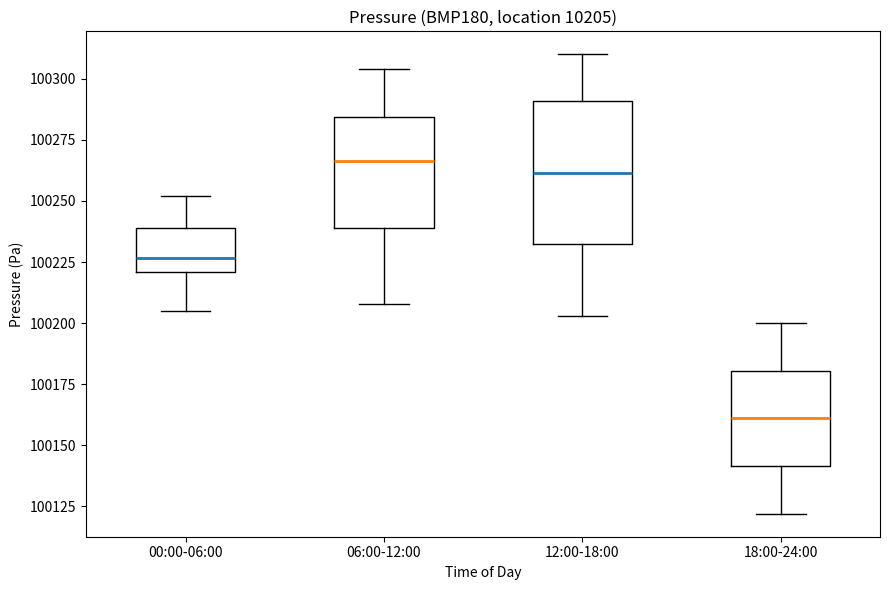

Where is the lower edge of the box for 06:00-12:00 on the y-axis? The values are not printed on the chart, so give them approximately, as read against the axis.

100240